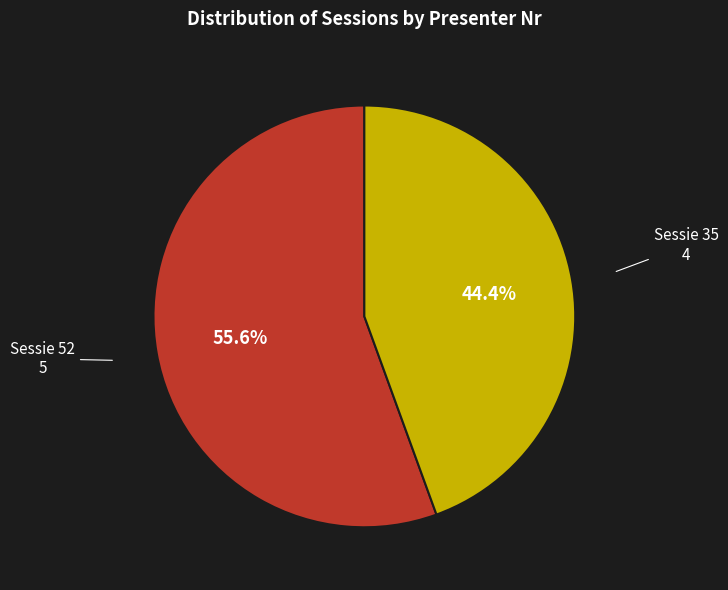

Does any single category account for the majority?

Yes